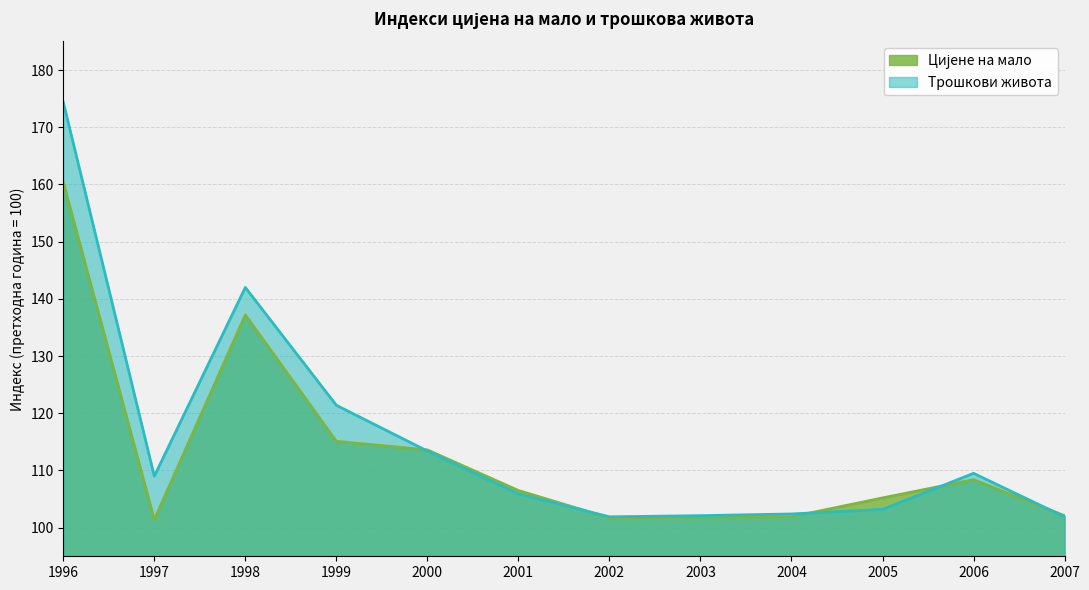

How many interior local valleys does the Цијене на мало series have?

2